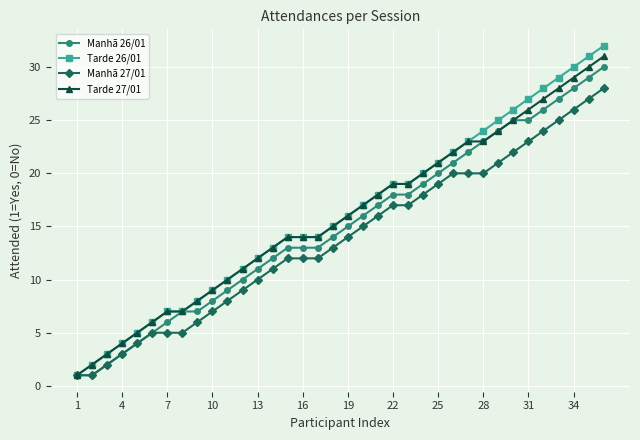

Which series has the largest range (max minus min)?

Tarde 26/01